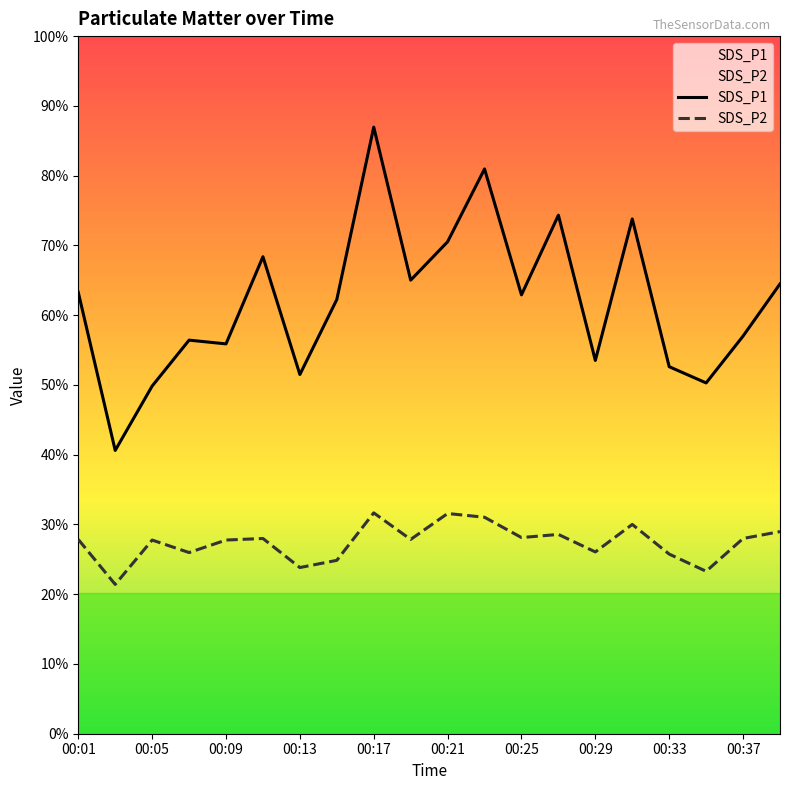

True or false: SDS_P1 and SDS_P2 cross at least once.

False